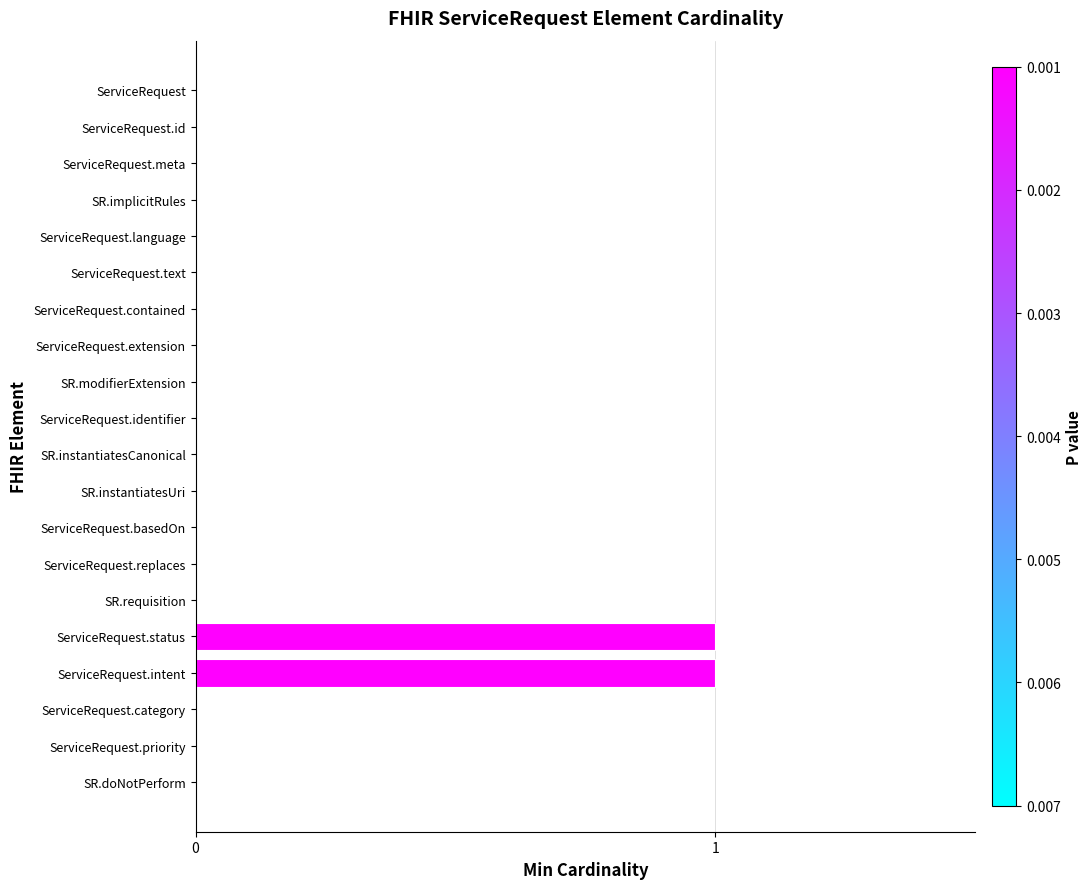

The chart shows a value of 0 at ServiceRequest. True or false?

True